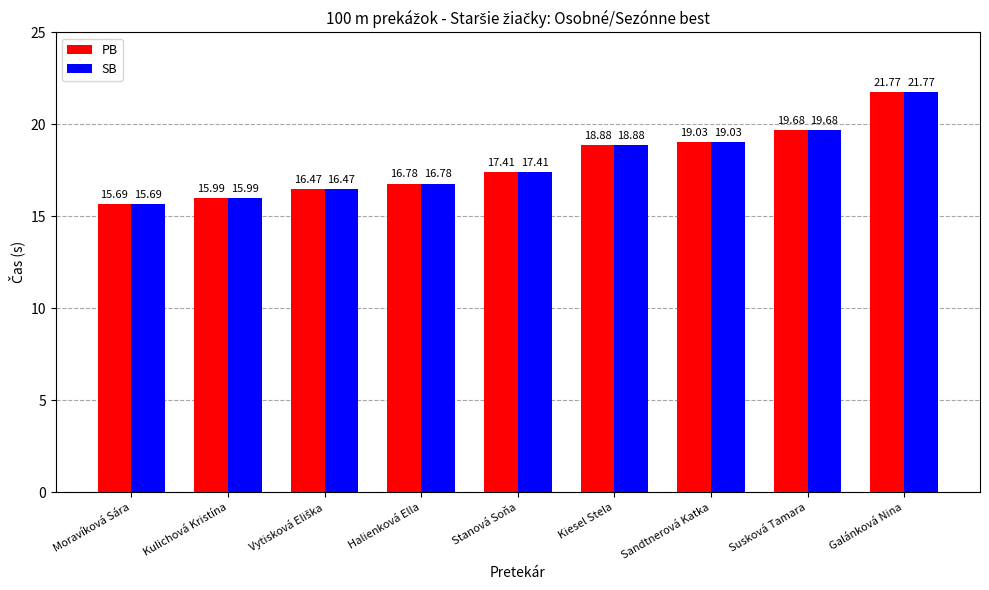

The PB series shows 24.5 at Stanová Soňa. True or false?

False